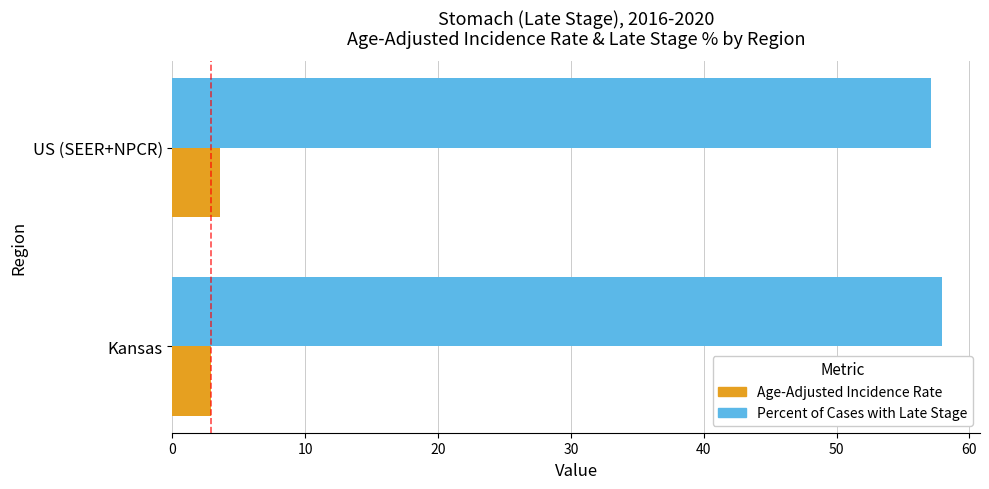

True or false: Percent of Cases with Late Stage has a value of 87.8 at Kansas.

False